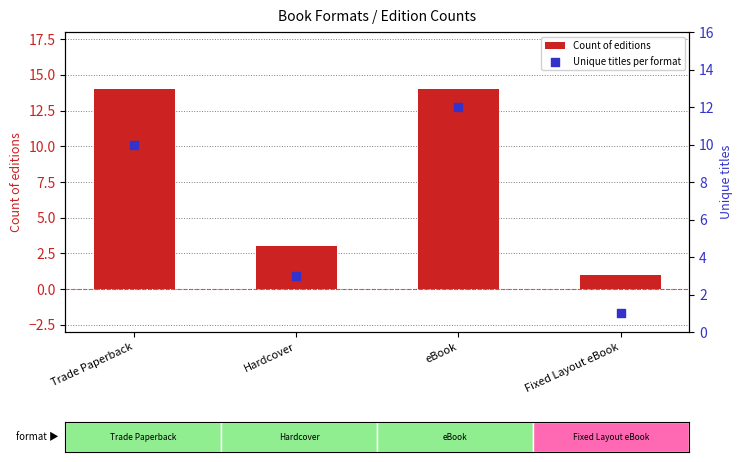

At which category is the sum across all series the highest?

eBook